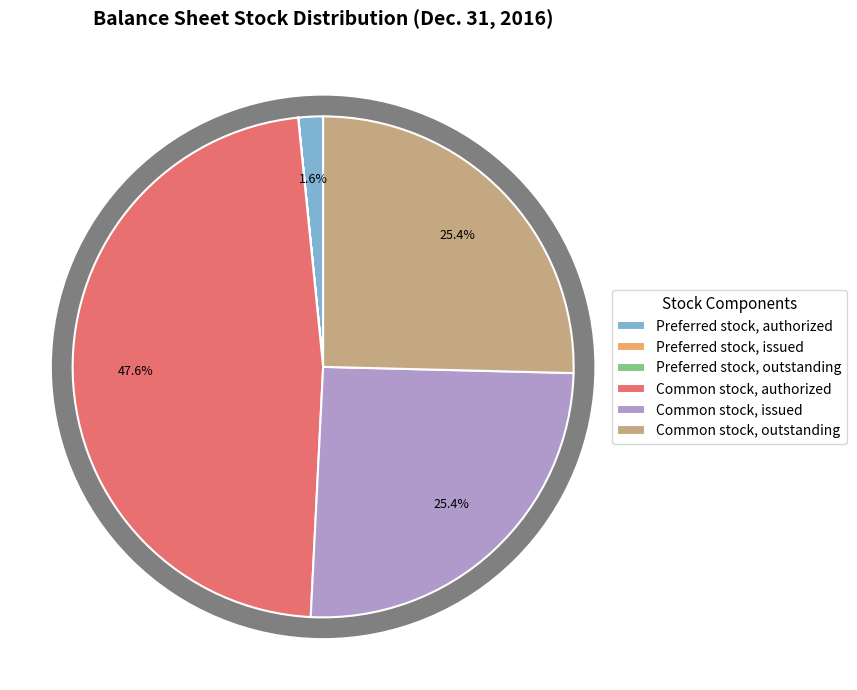

How many slices are in this pie chart?

6